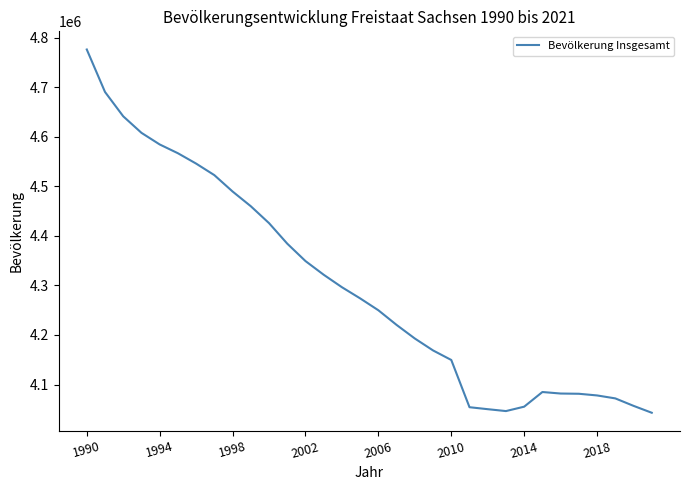

What is the smallest value displayed?

4043002